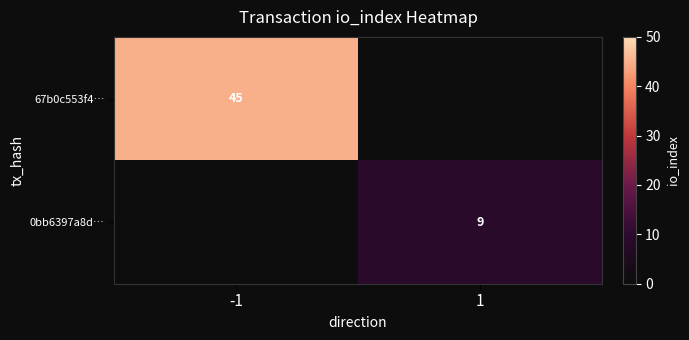

Is it true that 67b0c553f4… equals 45 at -1?

True